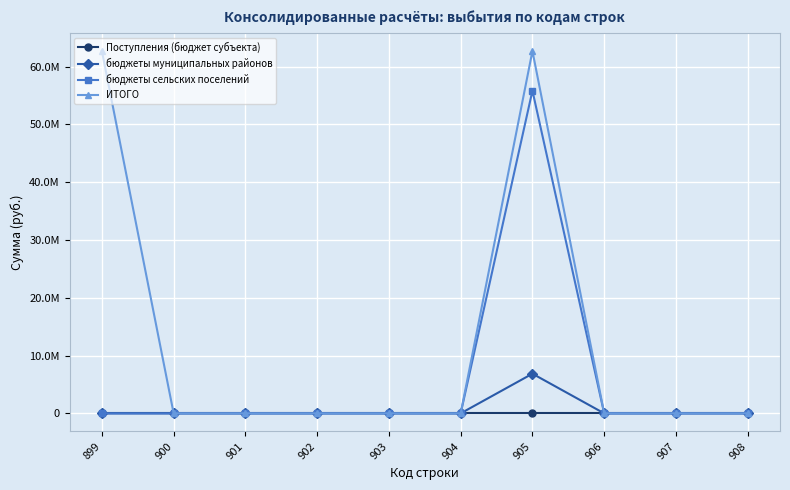

Which series changed the most between 901 and 905?

ИТОГО